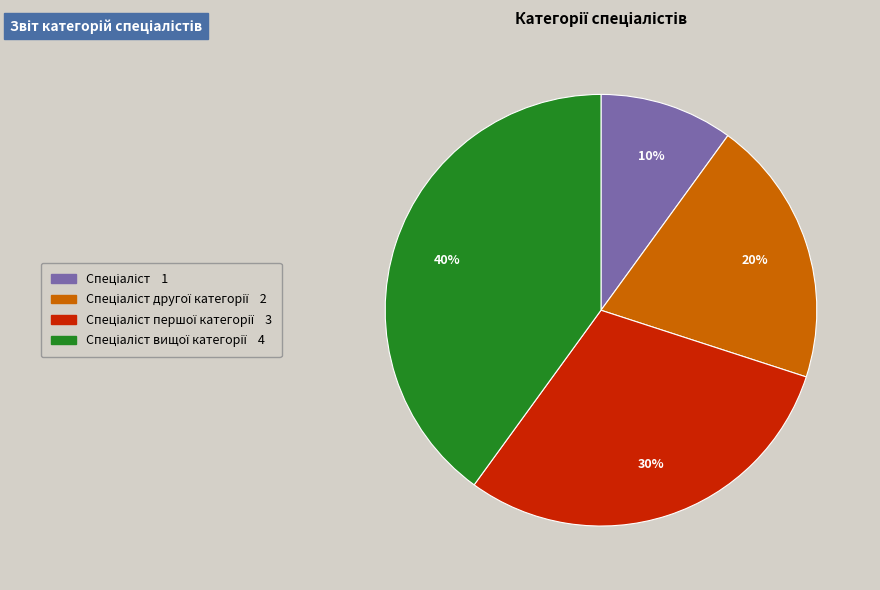

To the nearest percent, what is the average slice percentage?

25%